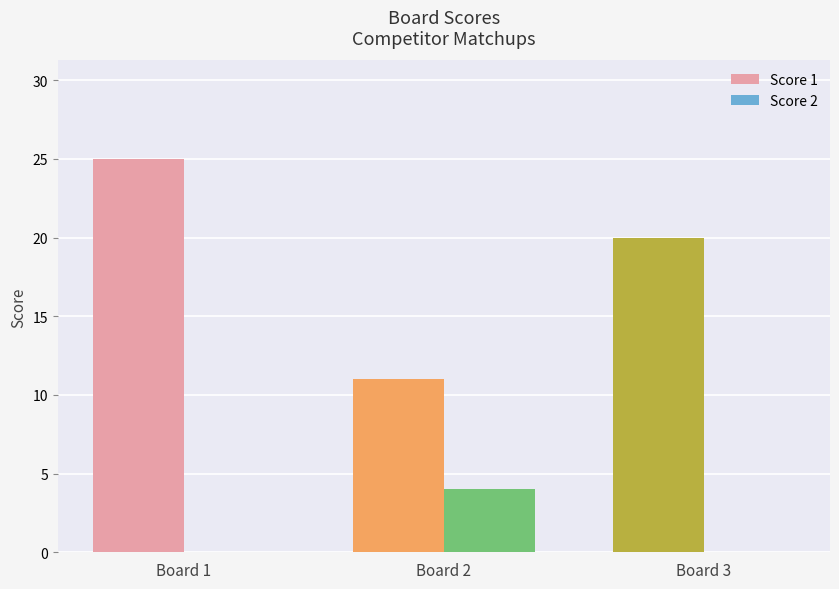

True or false: Score 2 has a value of -2 at Board 3.

False